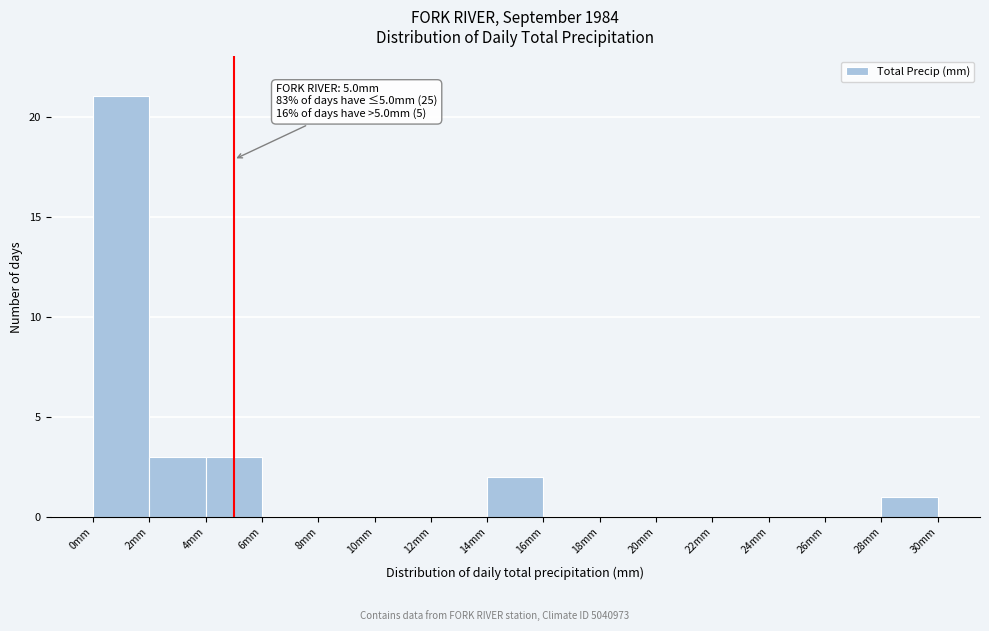

Over which range of the x-axis is the bar tallest?

0 to 2